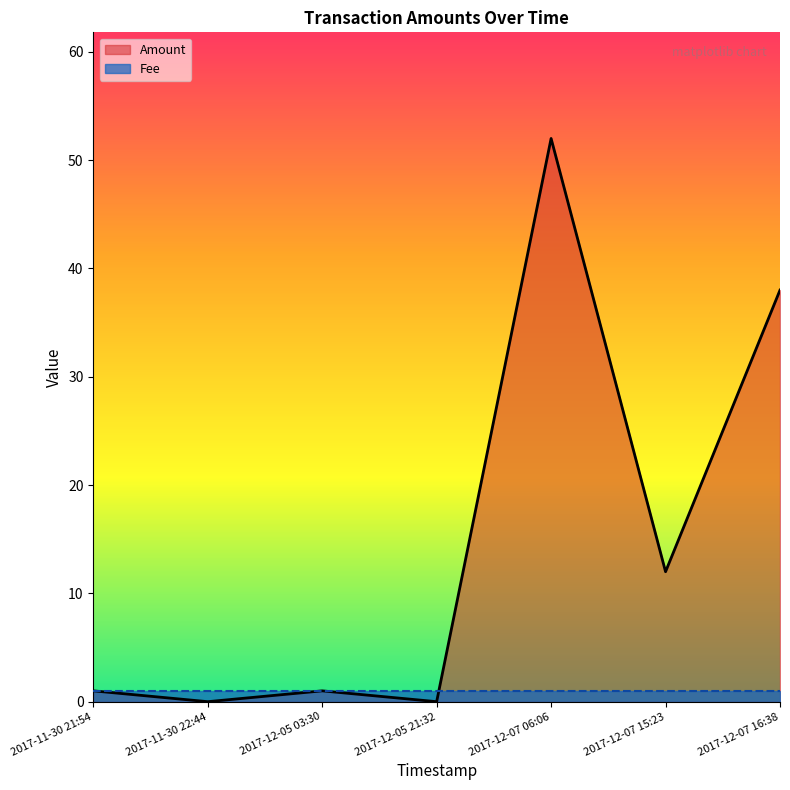

Where is the first local maximum for Amount?

2017-12-07 06:06